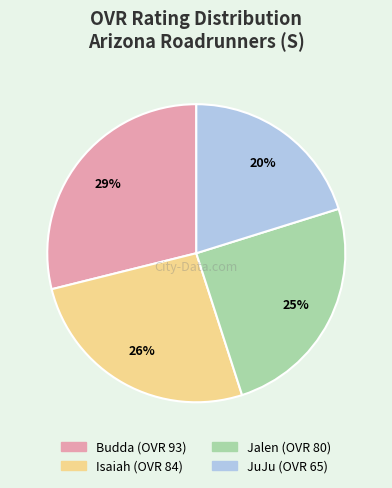

Does Jalen account for over 50% of the chart?

No